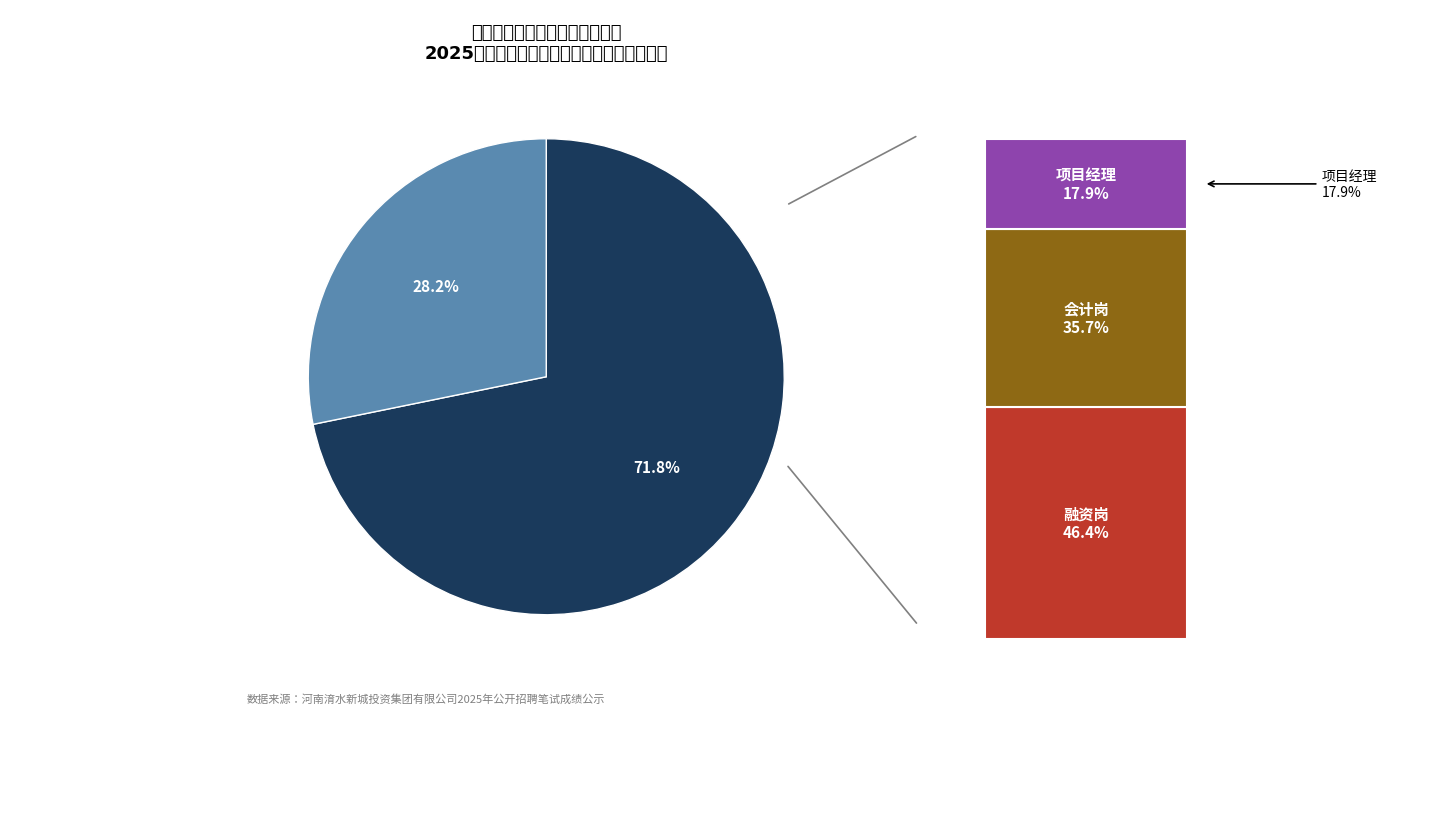

What is the largest slice in the pie chart?

融资岗